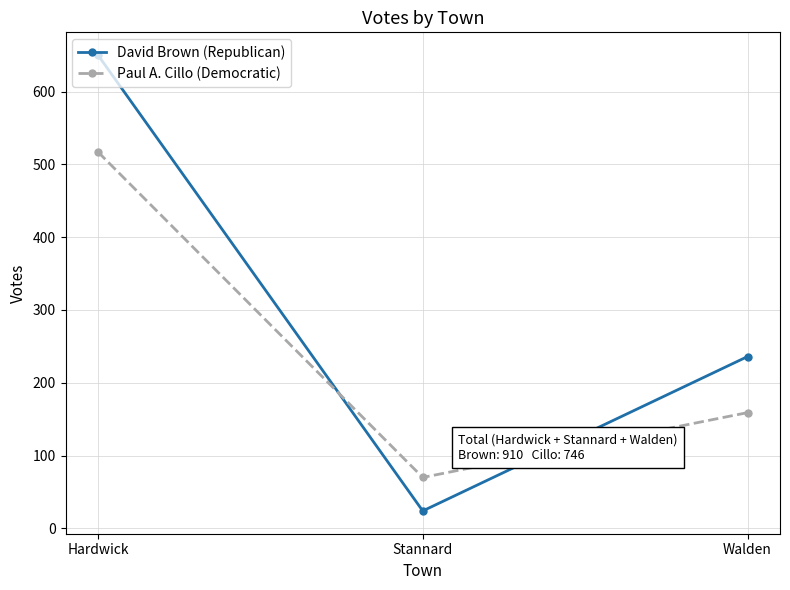

Reading right to left, extract all data points from this chart.

David Brown (Republican): 236	24	650
Paul A. Cillo (Democratic): 159	70	517